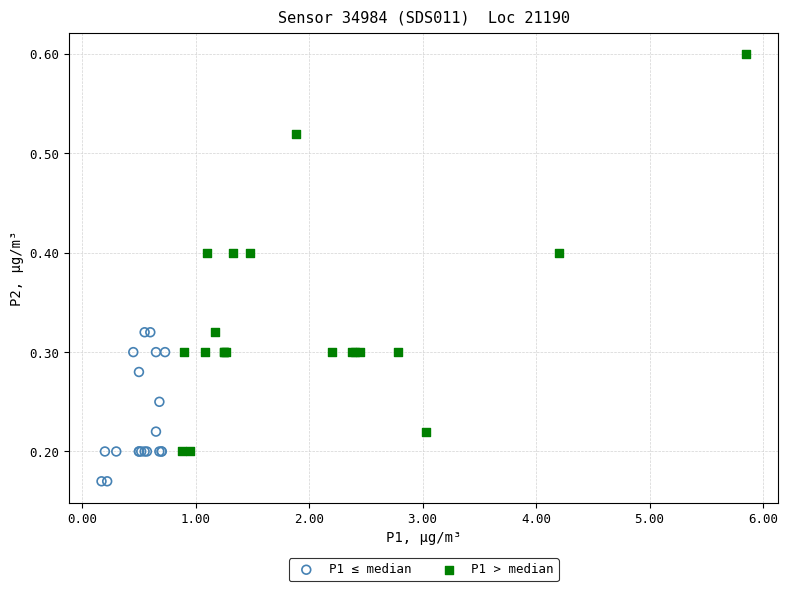

Which series has the widest spread of Y values?

P1 > median